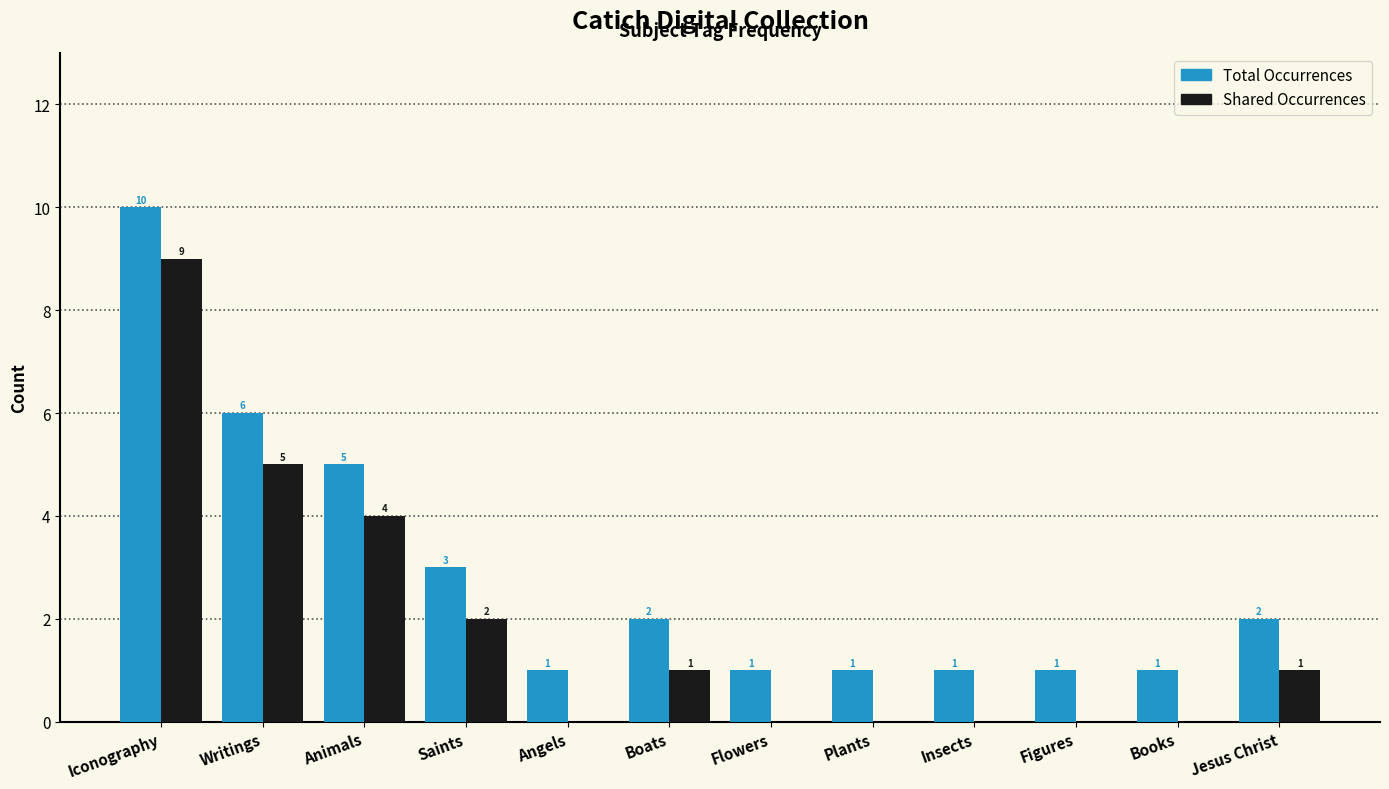

How many Shared Occurrences values are between 0 and 4?

10